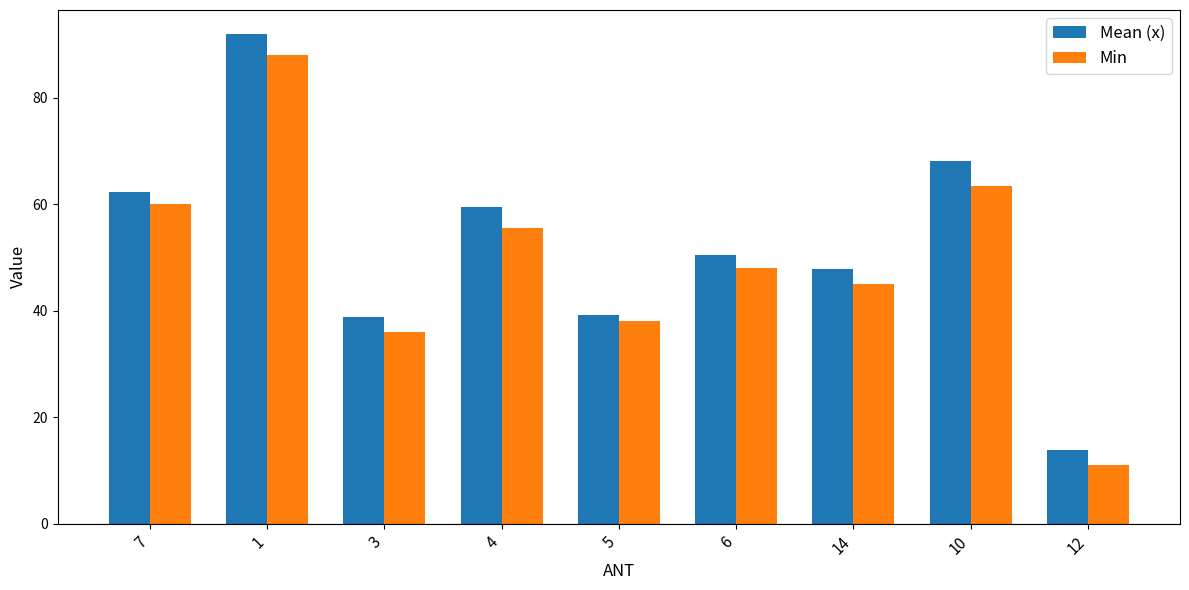

What position from the right is 6?

4